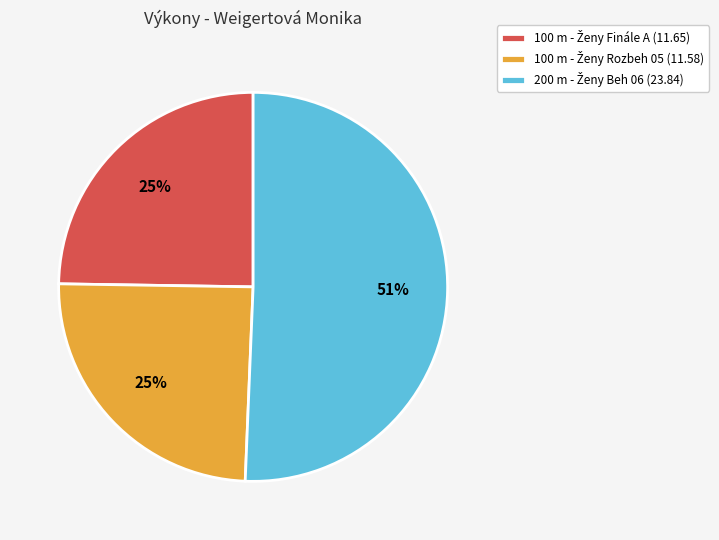

Count the number of slices in the pie.

3